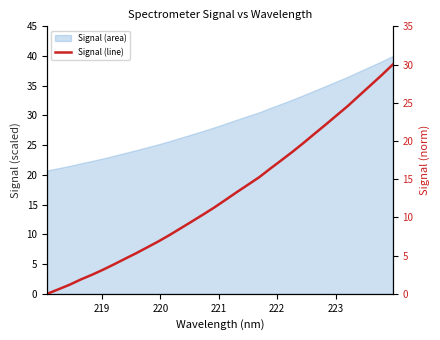

What is the value of the 27th point from the left?

23.4